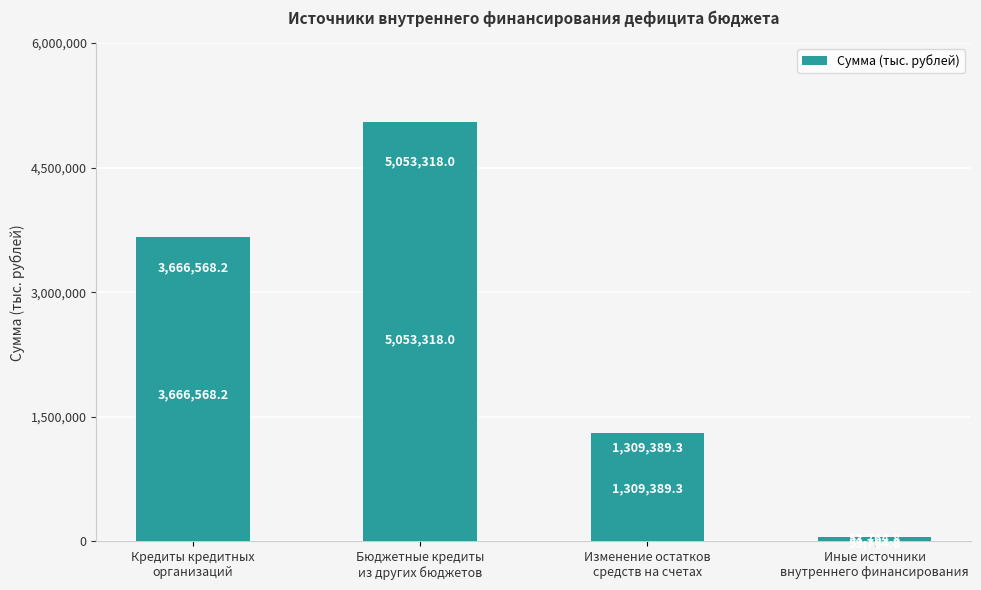

The chart shows a value of 53764.8 at Иные источники
внутреннего финансирования. True or false?

True